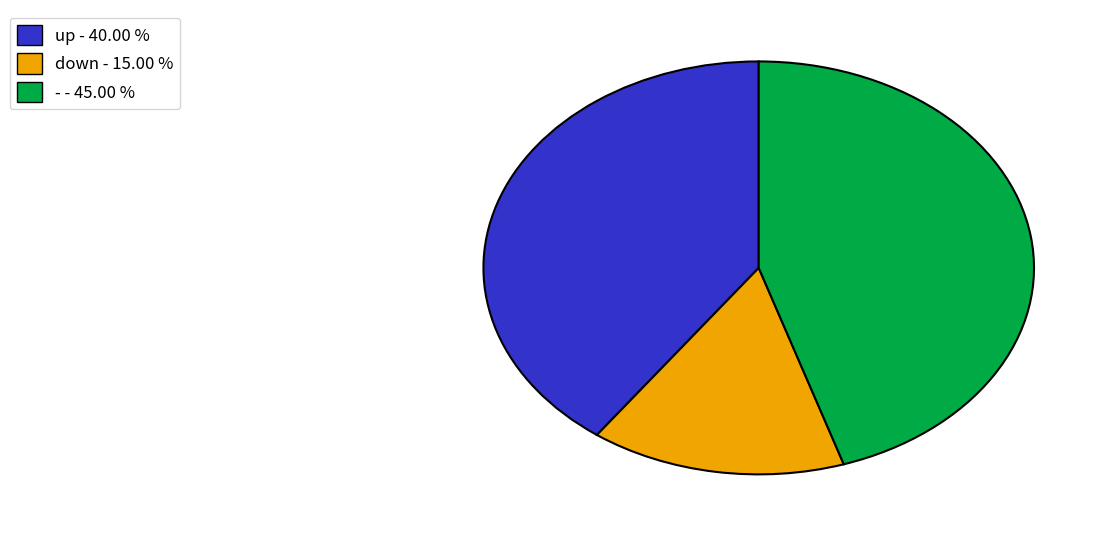

Which has a higher value, down or -?

-